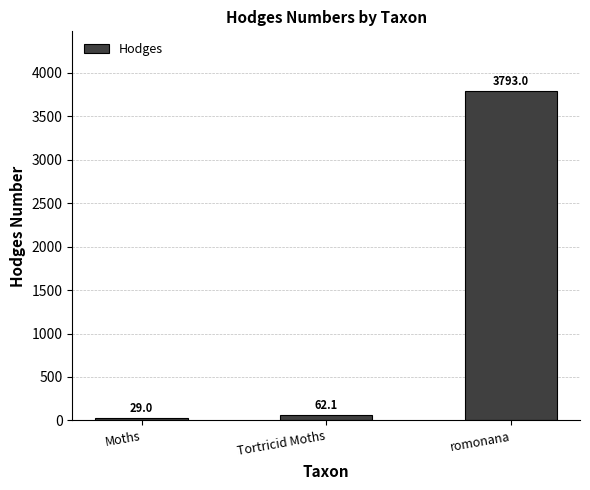

Rank the categories by value from highest to lowest.

romonana, Tortricid Moths, Moths